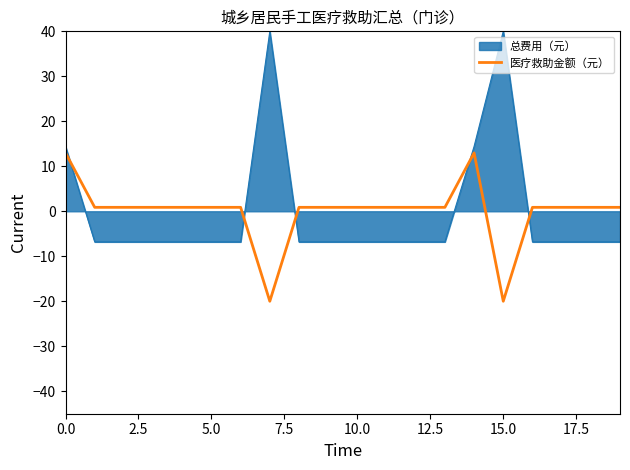

What is the smallest value displayed?

-20.0